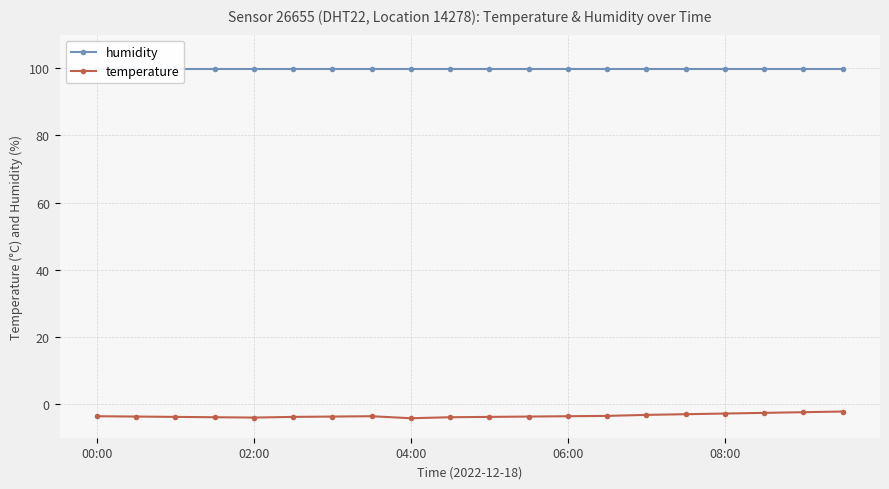

Reading right to left, extract all data points from this chart.

humidity: 99.9	99.9	99.9	99.9	99.9	99.9	99.9	99.9	99.9	99.9	99.9	99.9	99.9	99.9	99.9	99.9	99.9	99.9	99.9	99.9
temperature: -2.2	-2.4	-2.6	-2.8	-3.0	-3.2	-3.5	-3.6	-3.7	-3.8	-3.9	-4.2	-3.6	-3.7	-3.8	-4.0	-3.9	-3.8	-3.7	-3.6